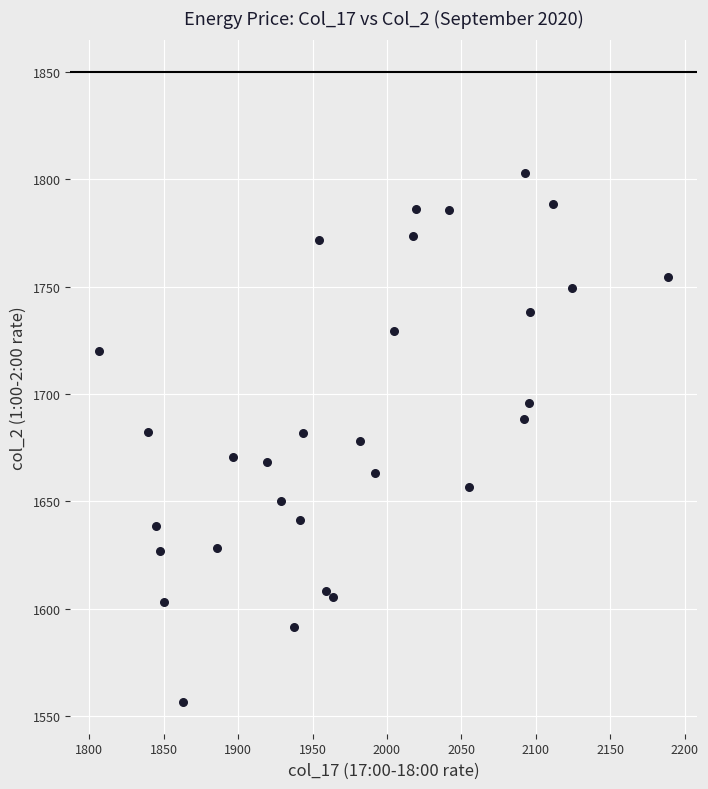

What is the range of X values (max minus min)?

382.7